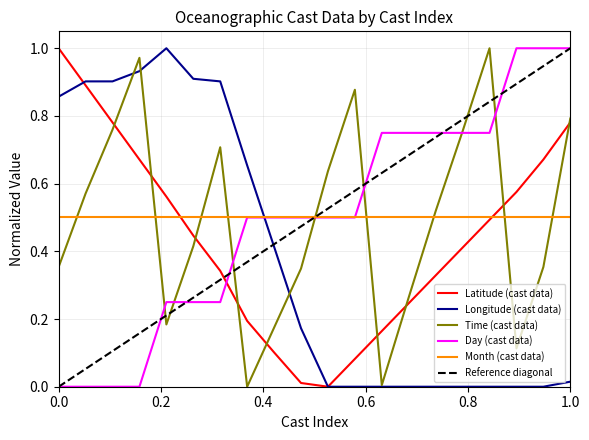

What is the average value of the Time series?

0.5